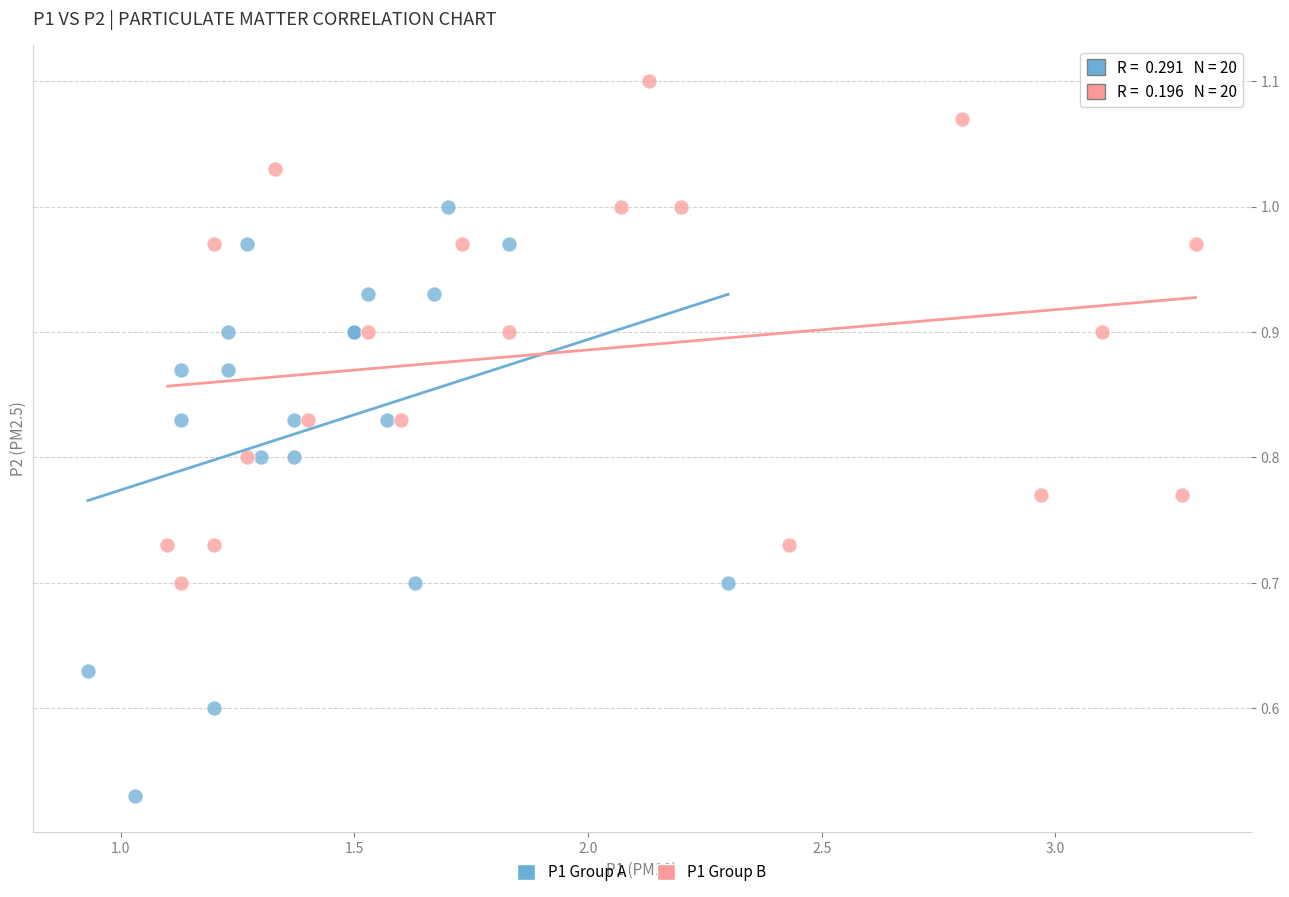

What are all the series names shown in the legend?

P1 Group A, P1 Group B